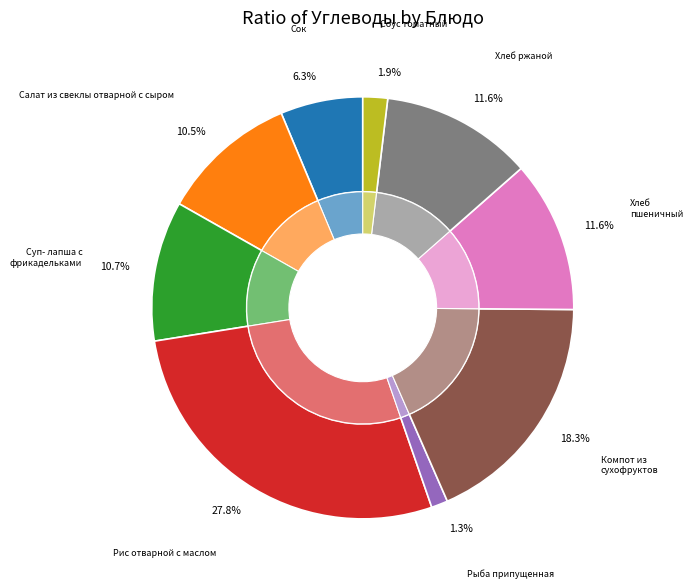

Which category has the biggest portion of the pie?

Рис отварной с маслом